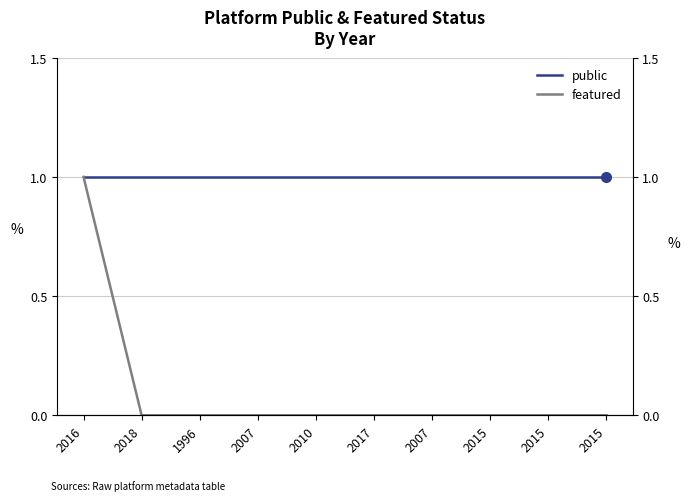

True or false: public and featured intersect in this chart.

False